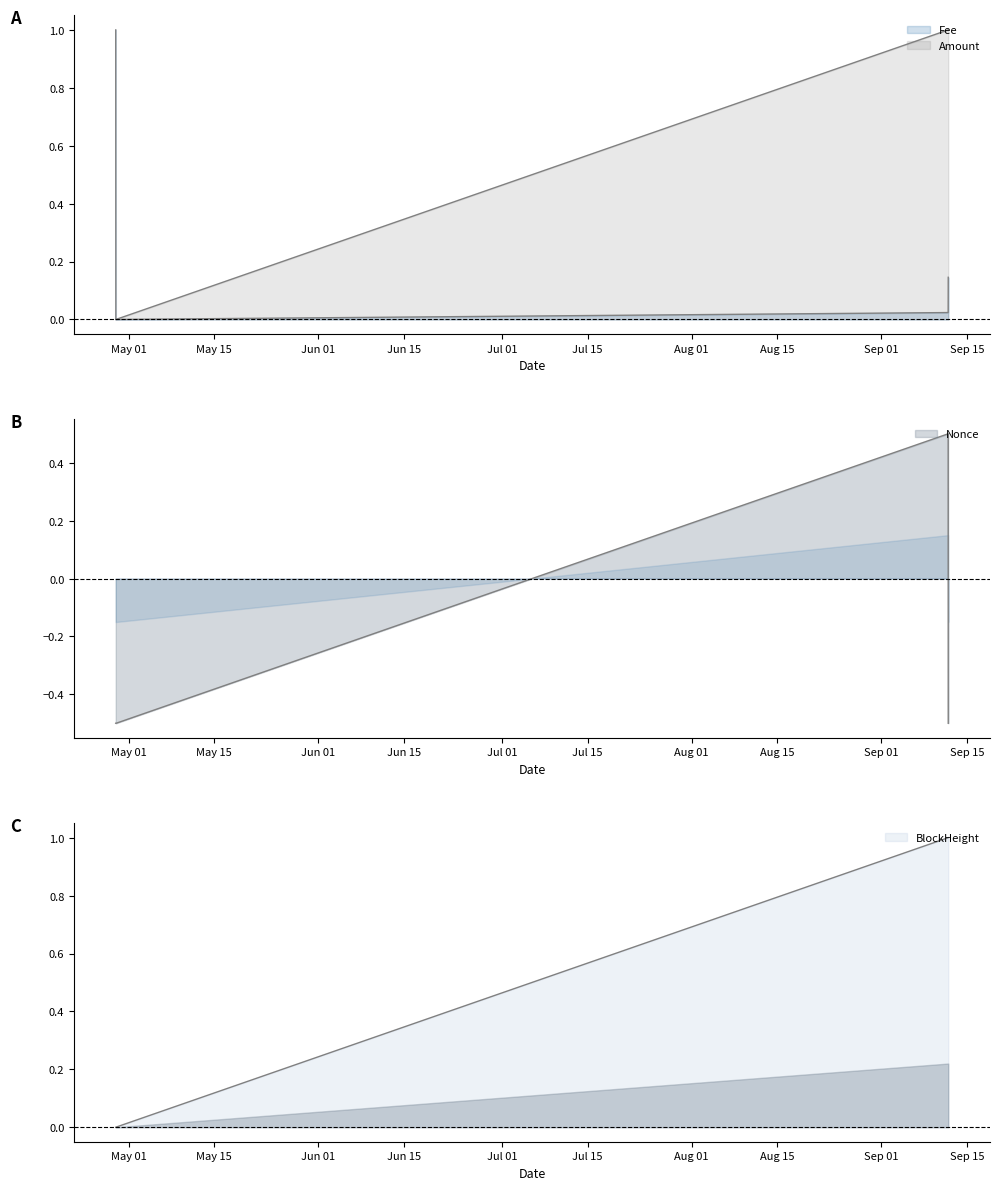

List the labels in order of BlockHeight value, largest first.

2022-09-11 22:03:00, 2022-09-11 21:48:00, 2022-04-28 22:06:00, 2022-04-28 21:36:00